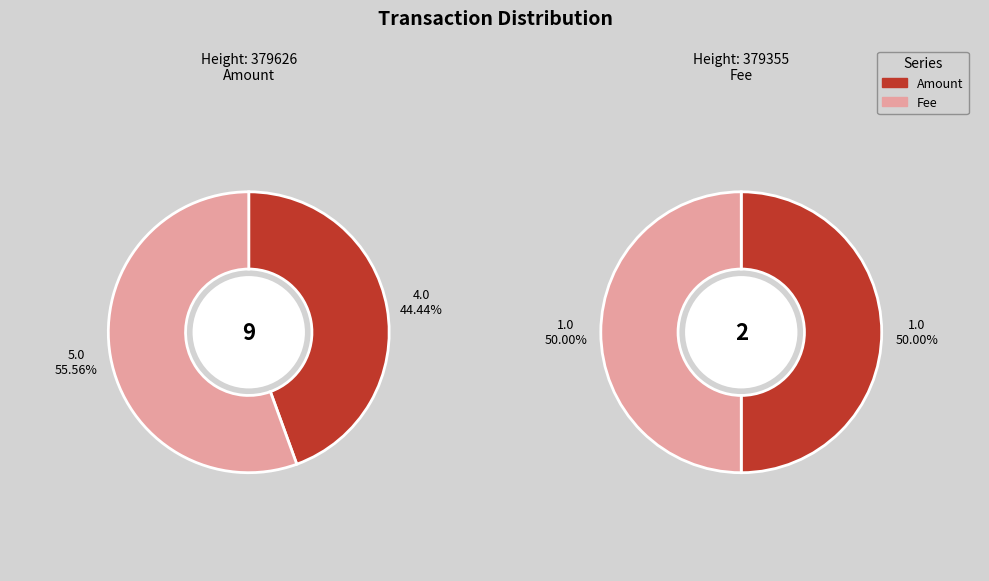

To the nearest percent, what is the difference between the largest and smallest slice percentages?

11%